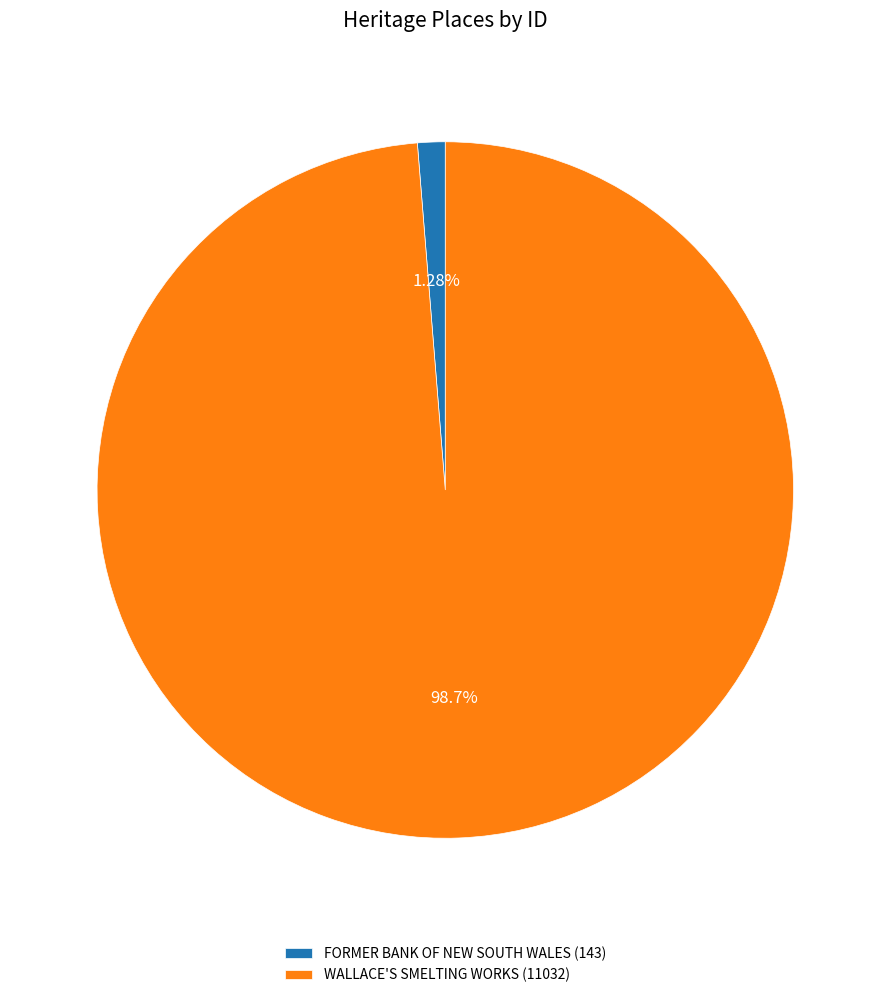

Which slice is the largest?

WALLACE'S SMELTING WORKS